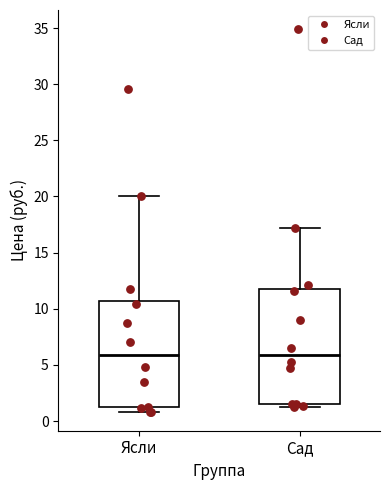

Reading left to right, read every box against the y-axis: the position of its median line, the range the box covers, and the ends of its whiskers. The values are not printed on the chart, so give them approximately, as read against the axis.

Ясли: median 6.0, box 1.5 to 10.5, whiskers 1.0 to 20.0
Сад: median 6.0, box 1.5 to 11.5, whiskers 1.5 (just below the box's lower edge) to 17.0